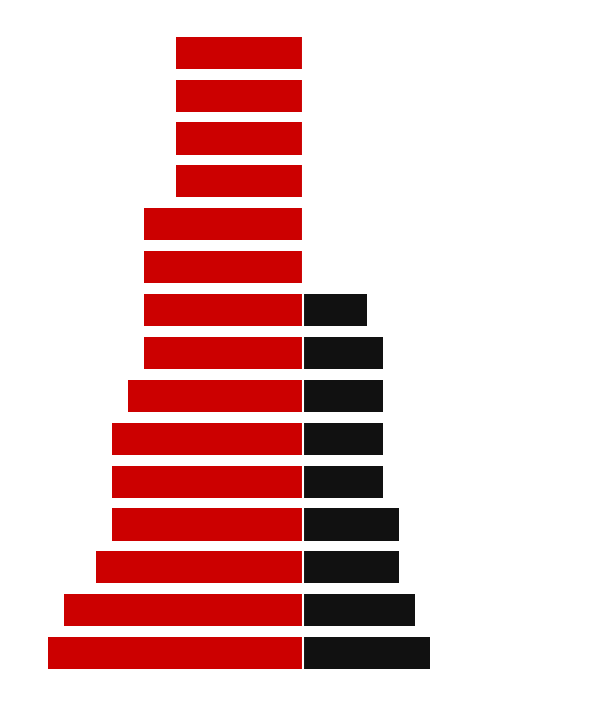

The value of homozygous at 9 is -17. True or false?

False